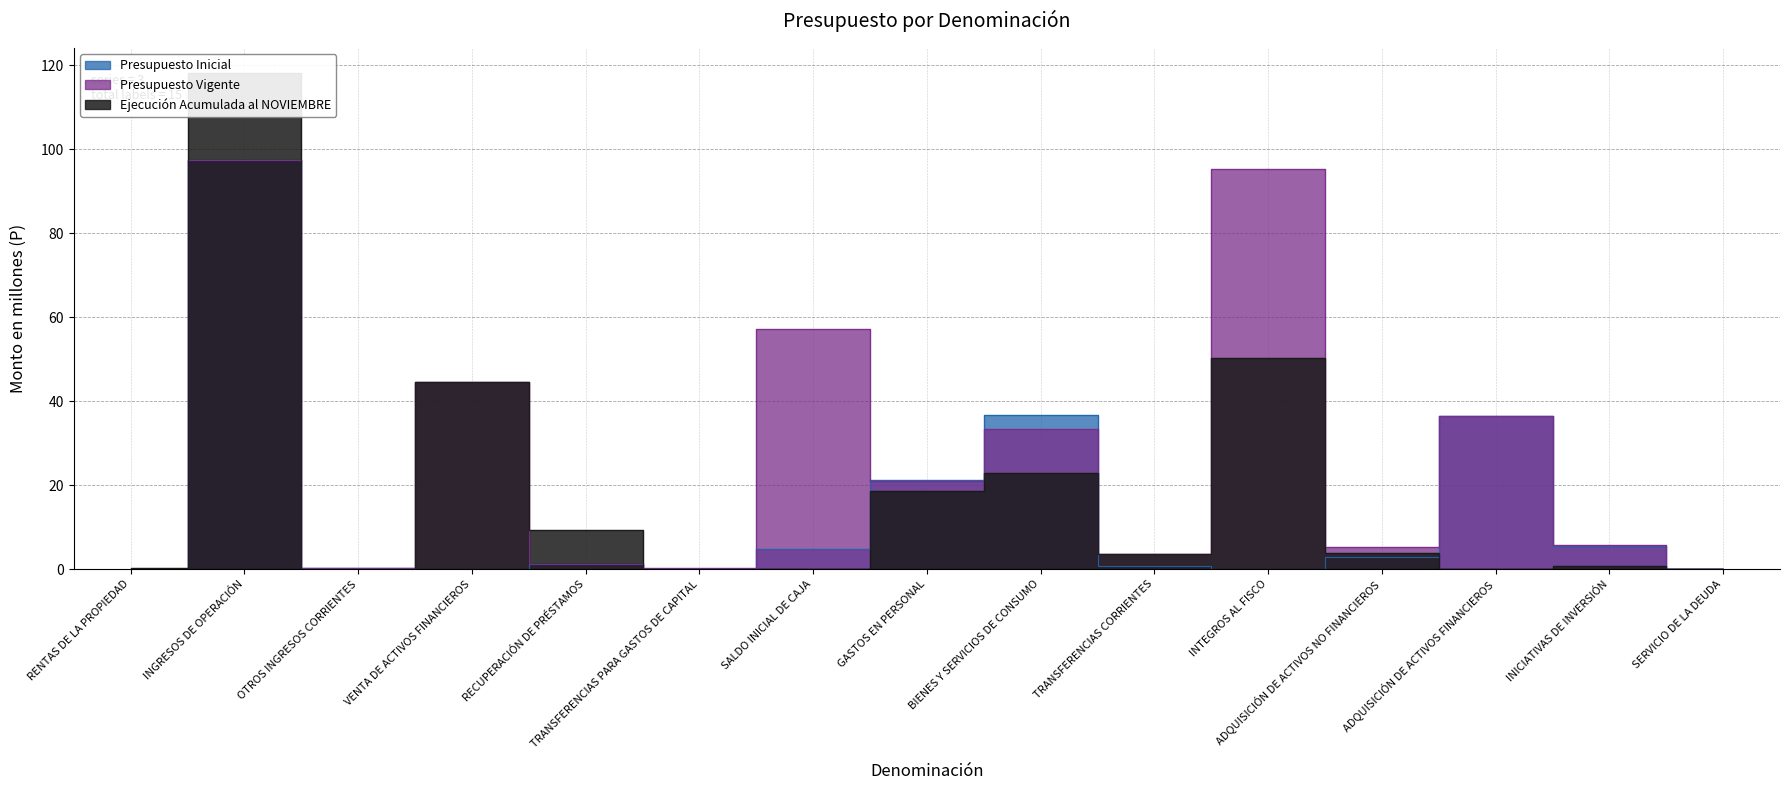

In Presupuesto Inicial, how many points are lower than both neighbors (excluding endpoints)?

3